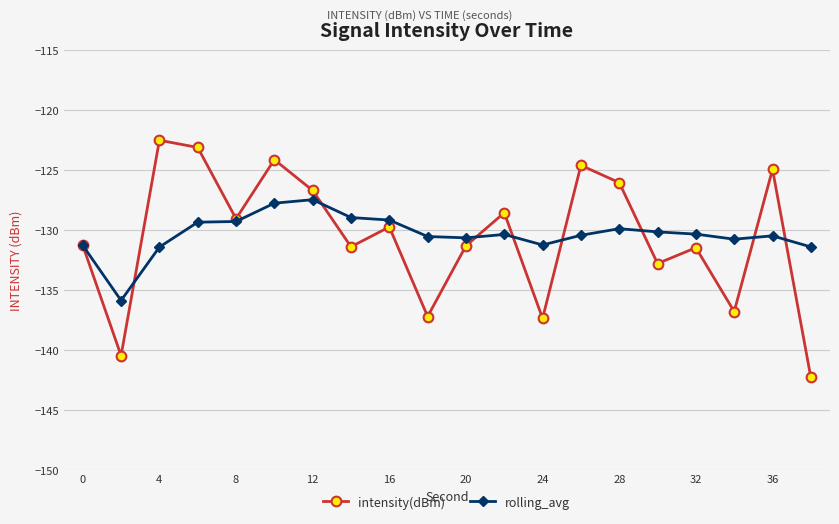

Which series has the largest range (max minus min)?

intensity(dBm)